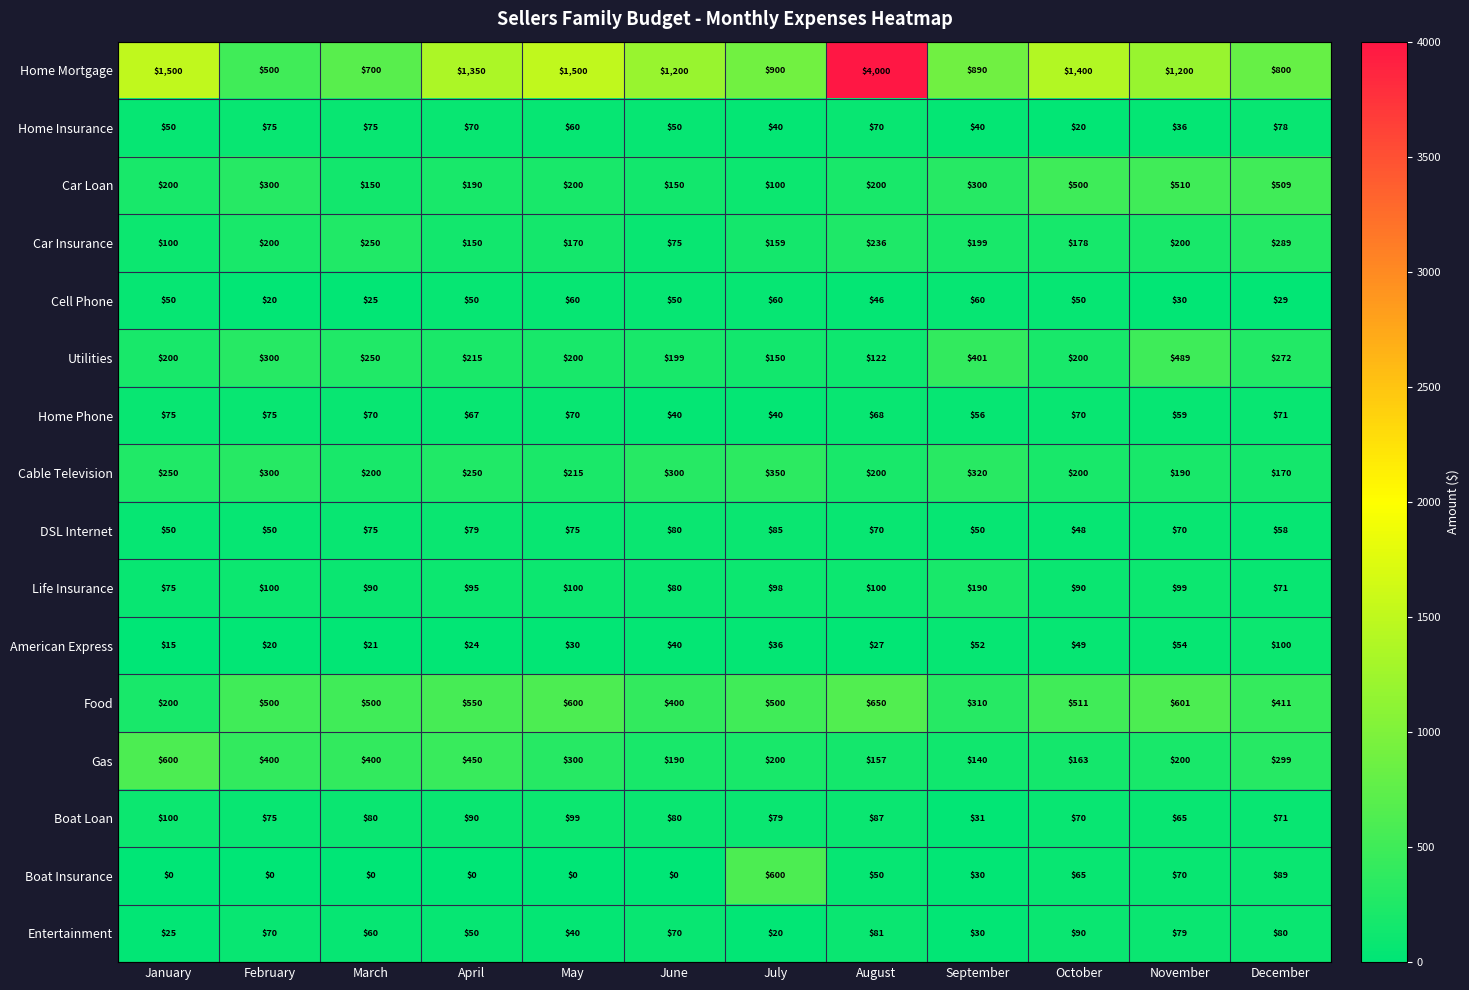

At how many categories does at least one series exceed 3677?

1